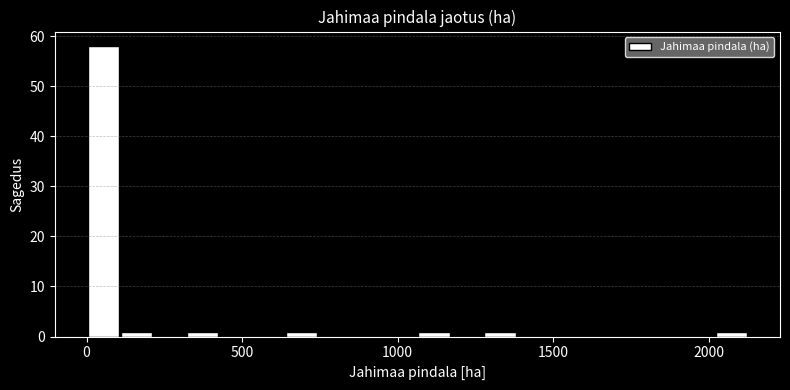

Around what value on the x-axis is the tallest bar? Give the approximate position of its centre, as read against the axis.

50